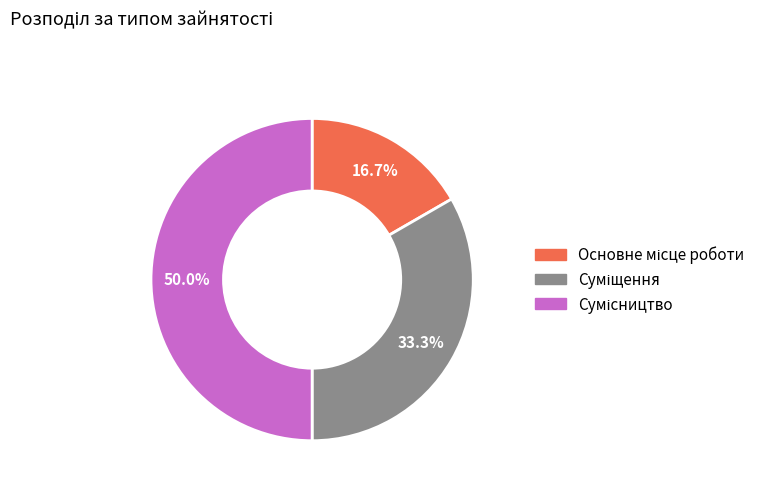

What percentage do Основне місце роботи and Сумісництво together represent?

66.7%